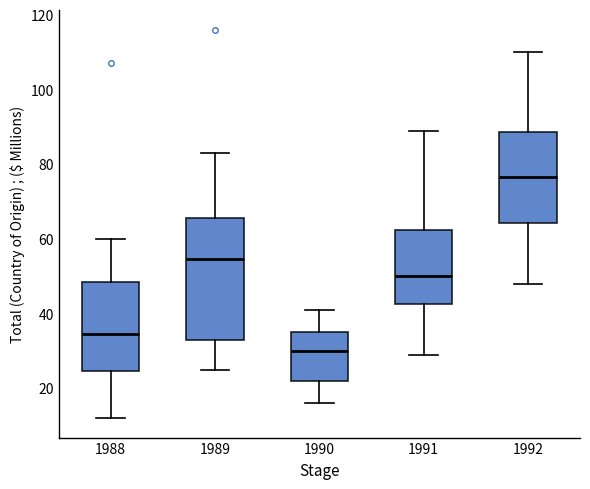

Which box's median line is the highest?

1992